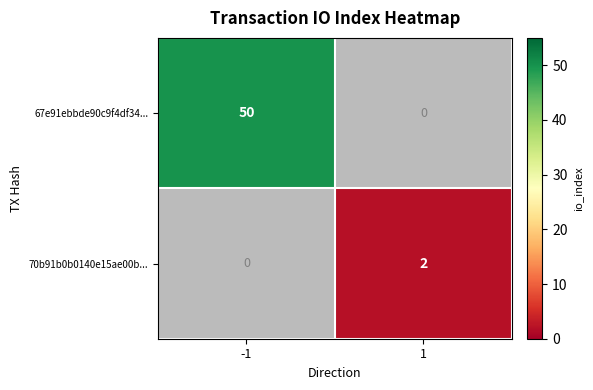

Rank the series by their average value, from lowest to highest.

70b91b0b0140e15ae00b..., 67e91ebbde90c9f4df34...